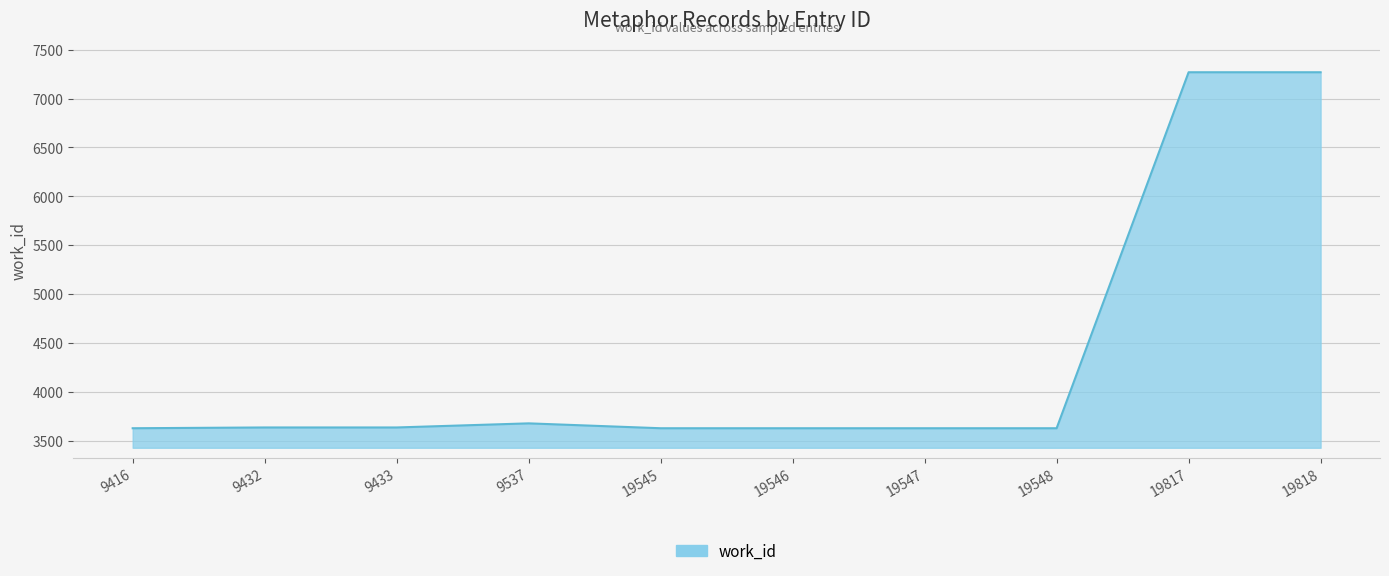

What is the smallest value displayed?

3626